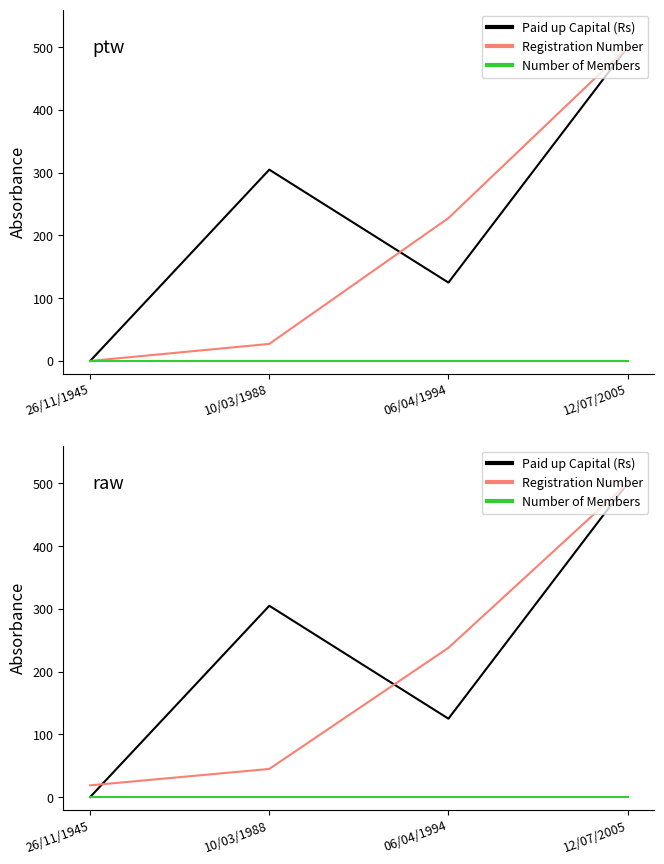

What is the value of the Paid up Capital (Rs) point at the 4th from the left?

500.0